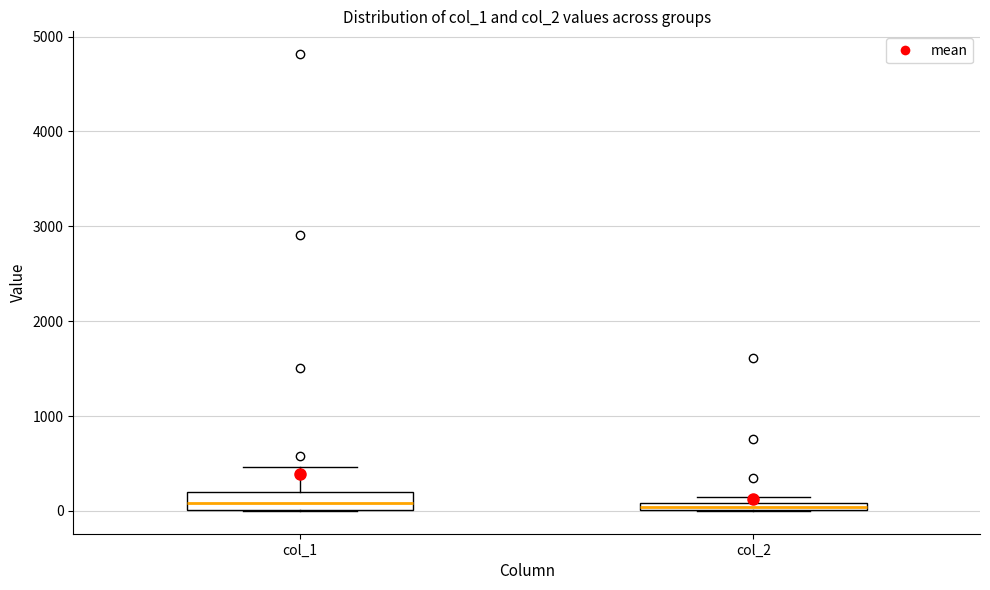

Where is the upper edge of the box for col_2 on the y-axis? The values are not printed on the chart, so give them approximately, as read against the axis.

100